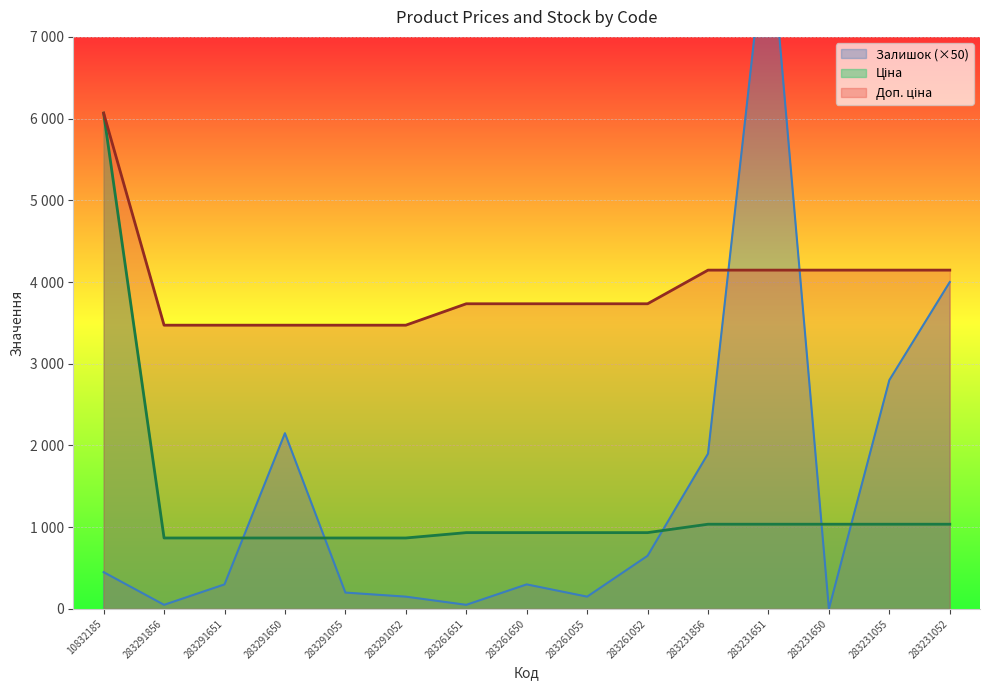

Where does the Доп. ціна series first go above 3734?

10832185